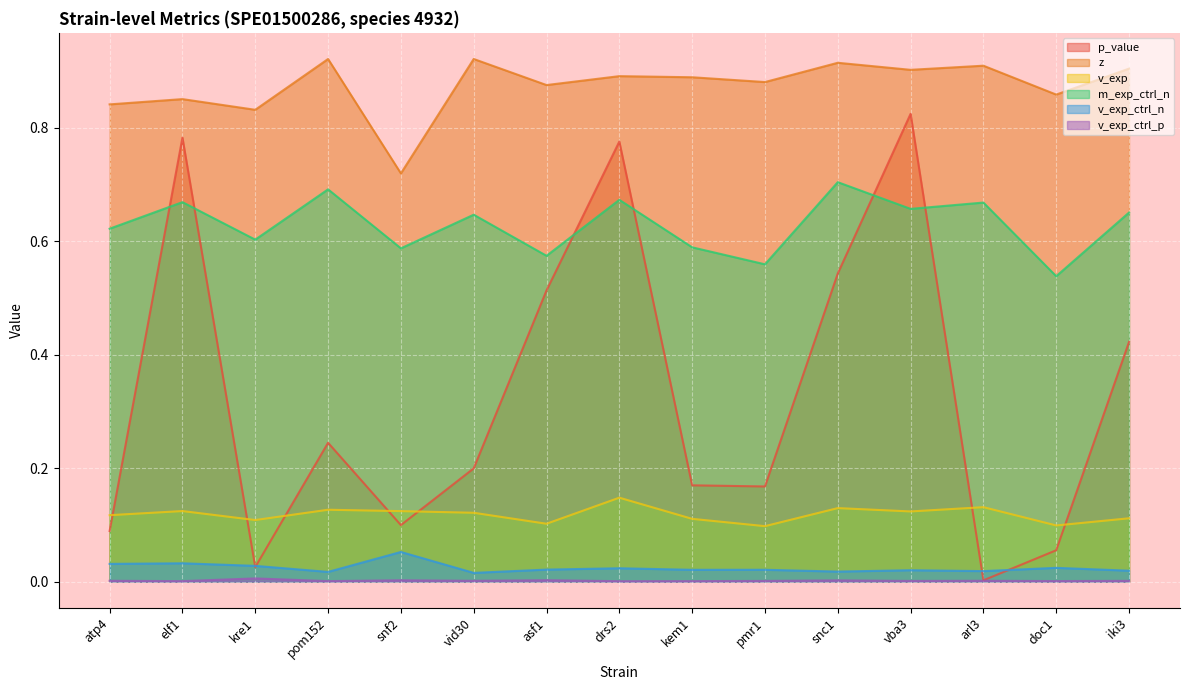

Reading left to right, transcribe all the data shown in this chart.

p_value: atp4=0.1	elf1=0.8	kre1=0.0	pom152=0.2	snf2=0.1	vid30=0.2	asf1=0.5	drs2=0.8	kem1=0.2	pmr1=0.2	snc1=0.5	vba3=0.8	arl3=0.0	doc1=0.1	iki3=0.4
z: atp4=0.8	elf1=0.9	kre1=0.8	pom152=0.9	snf2=0.7	vid30=0.9	asf1=0.9	drs2=0.9	kem1=0.9	pmr1=0.9	snc1=0.9	vba3=0.9	arl3=0.9	doc1=0.9	iki3=0.9
v_exp: atp4=0.1	elf1=0.1	kre1=0.1	pom152=0.1	snf2=0.1	vid30=0.1	asf1=0.1	drs2=0.1	kem1=0.1	pmr1=0.1	snc1=0.1	vba3=0.1	arl3=0.1	doc1=0.1	iki3=0.1
m_exp_ctrl_n: atp4=0.6	elf1=0.7	kre1=0.6	pom152=0.7	snf2=0.6	vid30=0.6	asf1=0.6	drs2=0.7	kem1=0.6	pmr1=0.6	snc1=0.7	vba3=0.7	arl3=0.7	doc1=0.5	iki3=0.7
v_exp_ctrl_n: atp4=0.0	elf1=0.0	kre1=0.0	pom152=0.0	snf2=0.1	vid30=0.0	asf1=0.0	drs2=0.0	kem1=0.0	pmr1=0.0	snc1=0.0	vba3=0.0	arl3=0.0	doc1=0.0	iki3=0.0
v_exp_ctrl_p: atp4=0.0	elf1=0.0	kre1=0.0	pom152=0.0	snf2=0.0	vid30=0.0	asf1=0.0	drs2=0.0	kem1=0.0	pmr1=0.0	snc1=0.0	vba3=0.0	arl3=0.0	doc1=0.0	iki3=0.0